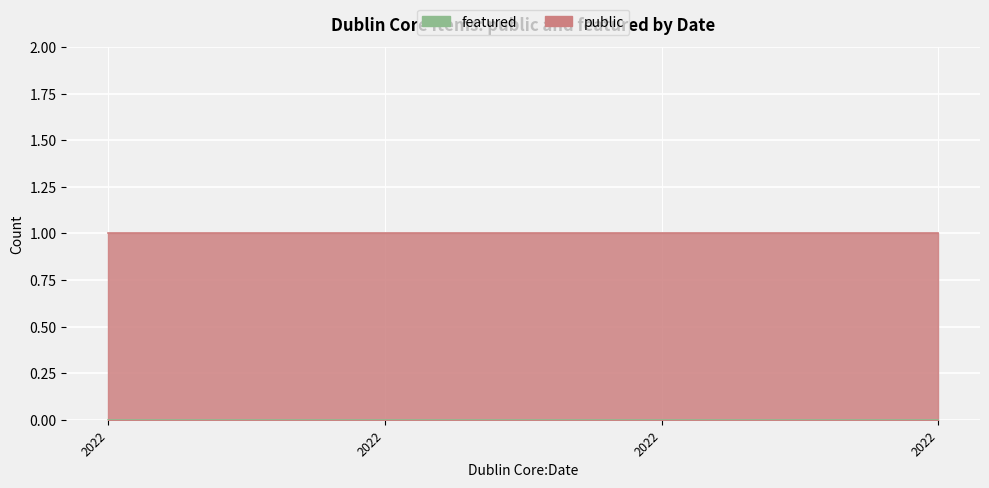

Does the chart display data point markers on the line(s)?

No